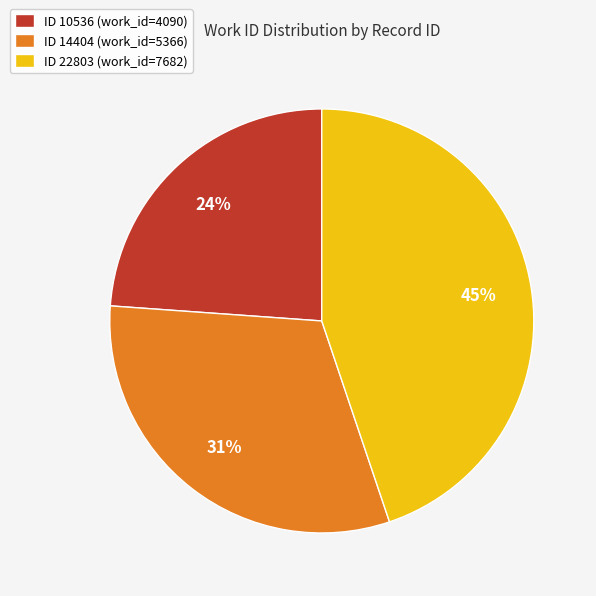

Count the number of slices in the pie.

3